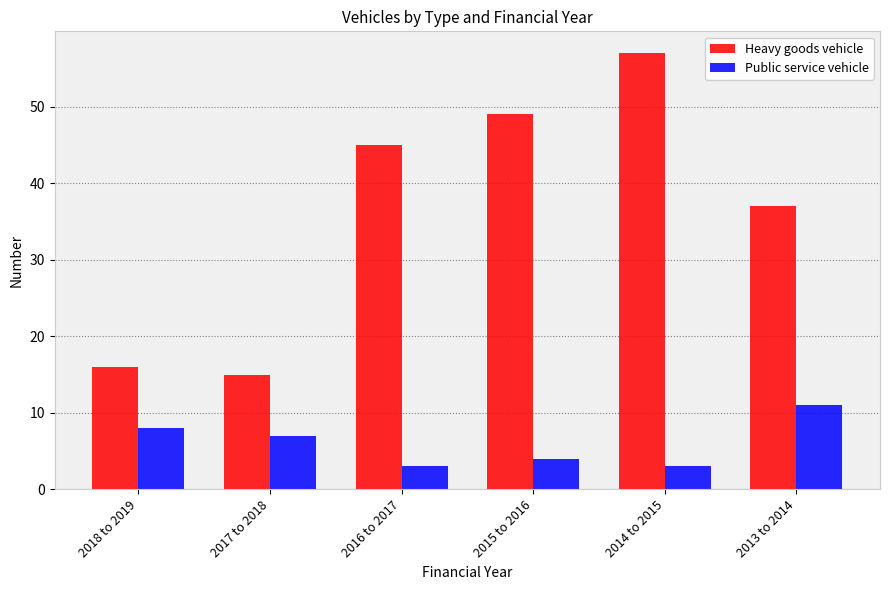

How many bars are there in total?

12